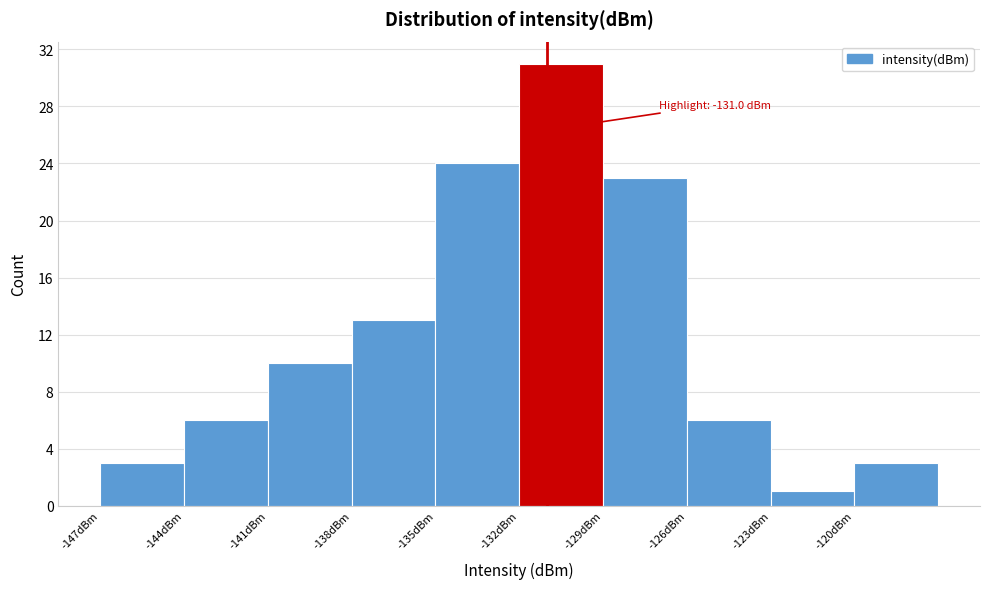

Over which range of the x-axis is the bar tallest?

-132 to -129